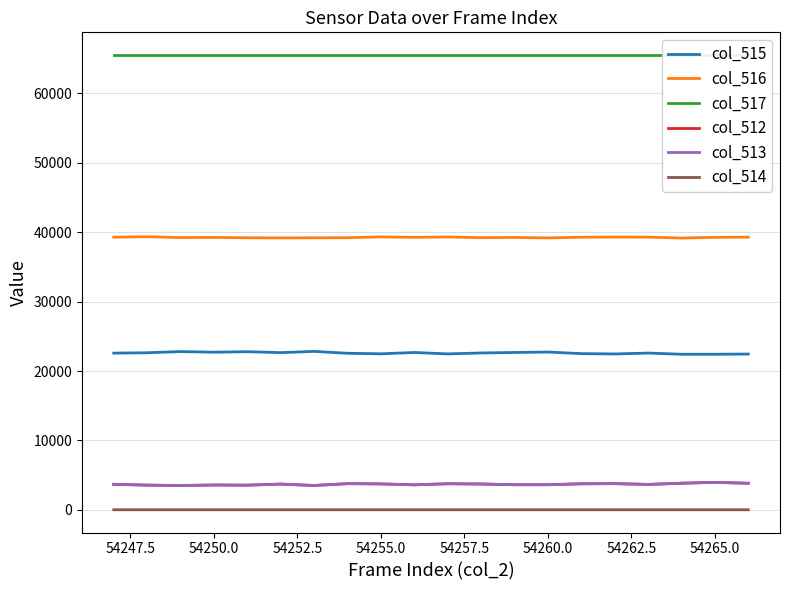

Rank the series by their maximum value, from highest to lowest.

col_517, col_516, col_515, col_512, col_513, col_514